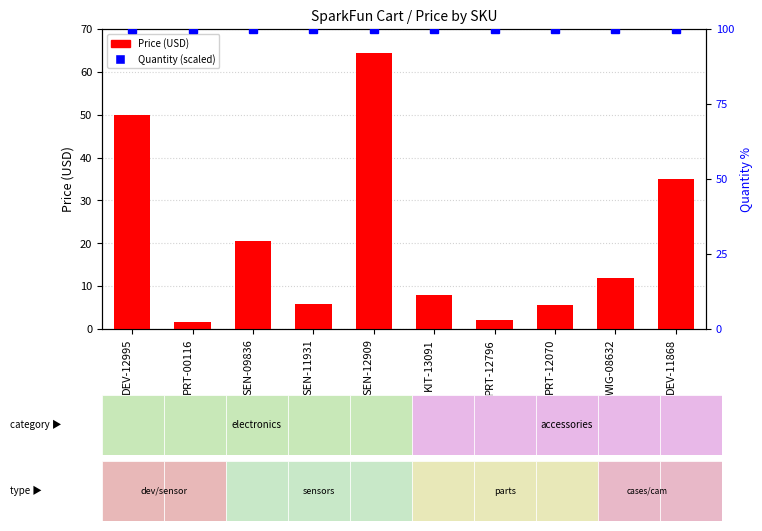

What is the maximum value for Price (USD)?

64.5